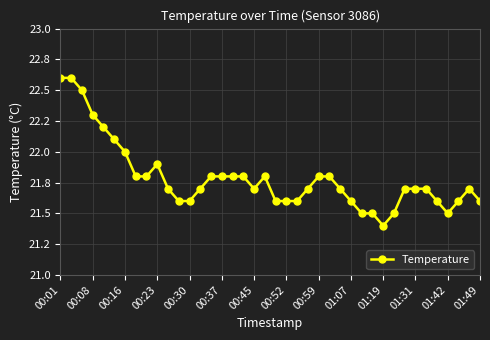

Which category has the lowest value across all series?

01:19